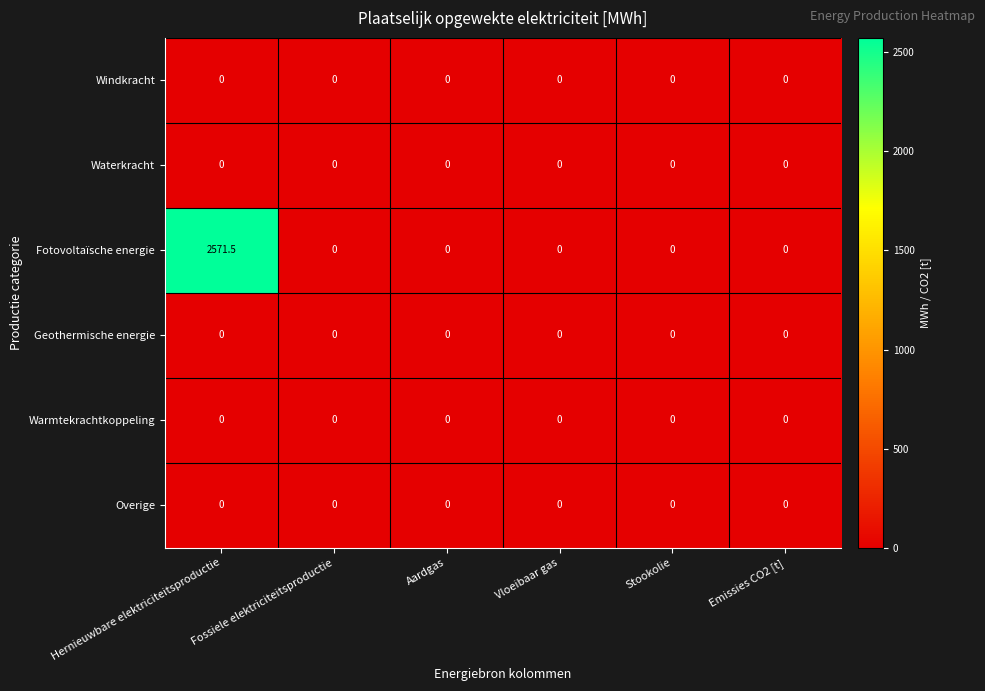

True or false: Fotovoltaïsche energie has a value of 1073.4 at Stookolie.

False